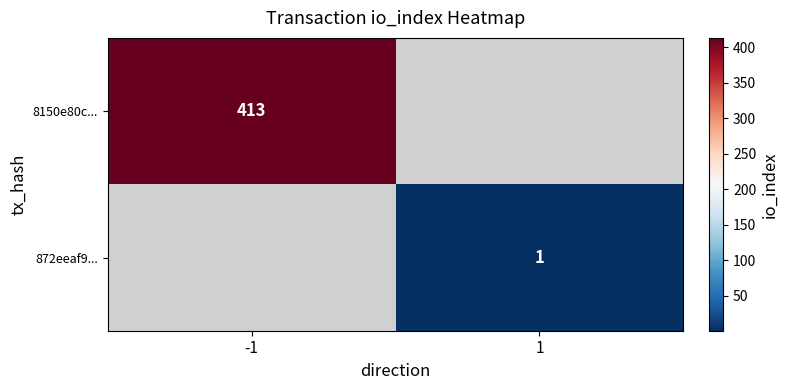

What is the maximum value shown in the chart?

413.0